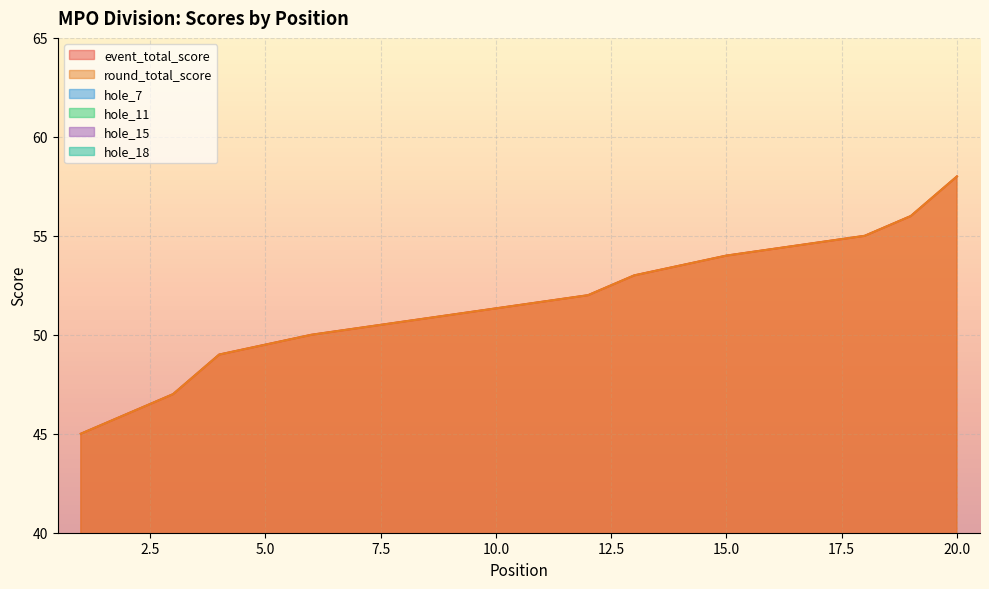

The value of hole_7 at 15 is 1. True or false?

False